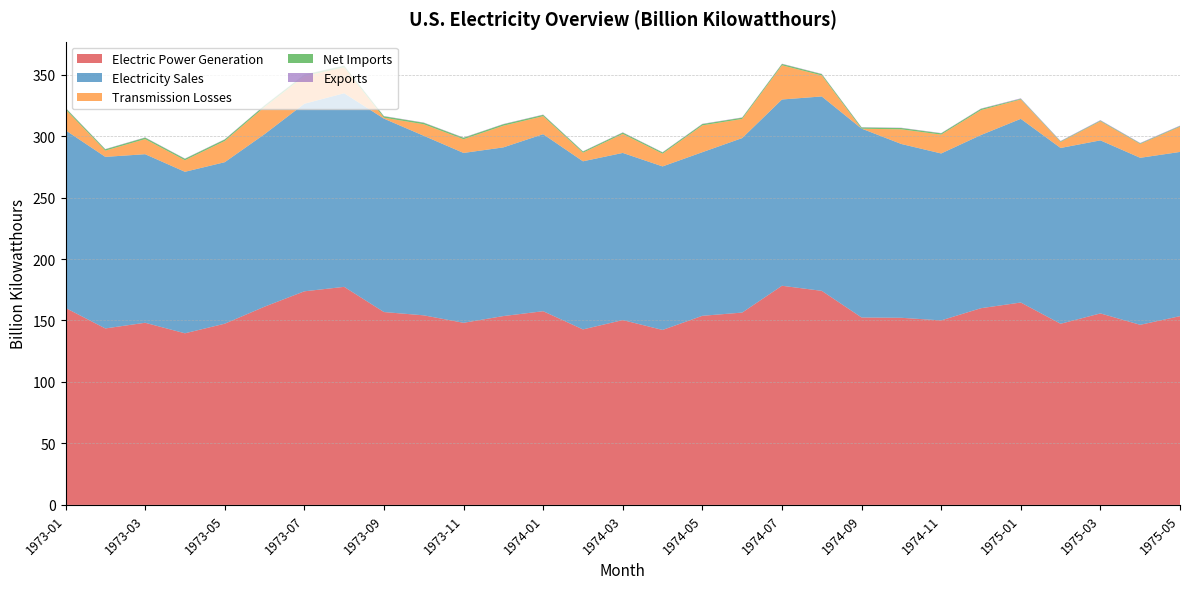

Reading left to right, transcribe all the data shown in this chart.

Electric Power Generation: 160.2	143.5	148.2	139.6	147.4	161.2	173.7	177.4	156.9	154.2	148.1	153.6	157.6	142.7	150.3	142.3	153.8	156.4	178.2	174.1	152.5	152.2	150.1	160.0	164.6	147.3	155.8	146.5	153.5
Electricity Sales: 144.5	139.5	137.1	131.4	131.4	140.3	152.6	157.5	157.3	146.0	138.1	137.2	144.0	136.7	136.0	133.0	133.1	141.9	151.5	158.1	153.6	141.4	135.8	140.9	149.4	143.0	140.7	135.8	133.6
Transmission Losses: 16.9	5.1	12.3	9.4	17.2	22.1	22.4	21.1	0.7	9.4	11.2	17.6	14.6	7.0	15.5	10.3	21.8	15.6	27.8	17.1	-0.1	11.9	15.3	20.2	15.8	4.8	15.5	11.2	20.5
Net Imports: 1.2	1.1	1.2	1.2	1.2	1.2	1.2	1.2	1.2	1.2	1.2	1.2	1.1	1.0	1.1	1.0	1.1	1.0	1.1	1.1	1.0	1.1	1.0	1.1	0.5	0.5	0.5	0.5	0.5
Exports: 0.2	0.2	0.2	0.2	0.2	0.2	0.2	0.2	0.2	0.2	0.2	0.2	0.2	0.2	0.2	0.2	0.2	0.2	0.2	0.2	0.2	0.2	0.2	0.2	0.4	0.4	0.4	0.4	0.4